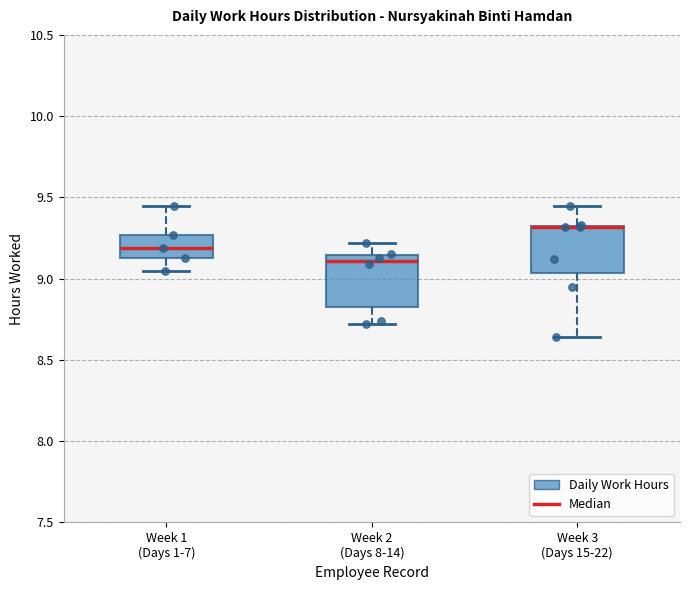

Reading left to right, read every box against the y-axis: the position of its median line, the range the box covers, and the ends of its whiskers. The values are not printed on the chart, so give them approximately, as read against the axis.

Week 1 (Days 1-7): median 9.20, box 9.15 to 9.25, whiskers 9.05 to 9.45
Week 2 (Days 8-14): median 9.10, box 8.85 to 9.15, whiskers 8.70 to 9.20
Week 3 (Days 15-22): median 9.30 (drawn on the box's upper edge), box 9.05 to 9.35, whiskers 8.65 to 9.45